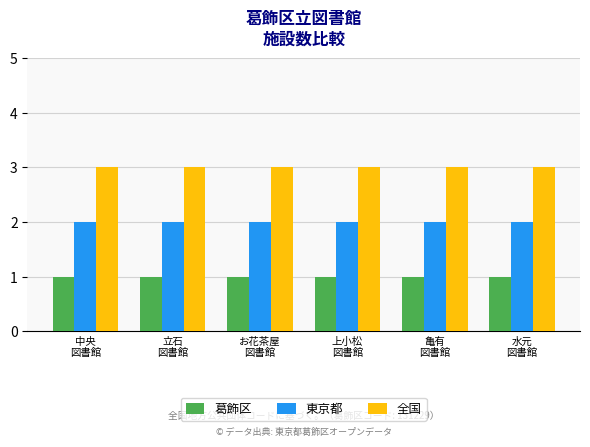

True or false: 東京都 has a value of 3 at 上小松
図書館.

False